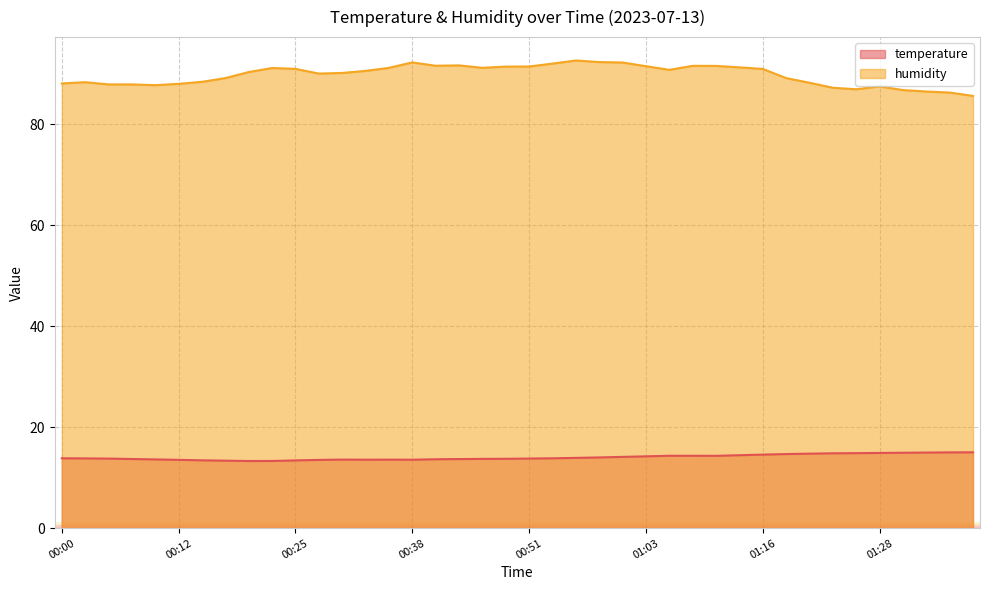

True or false: temperature and humidity cross at least once.

False